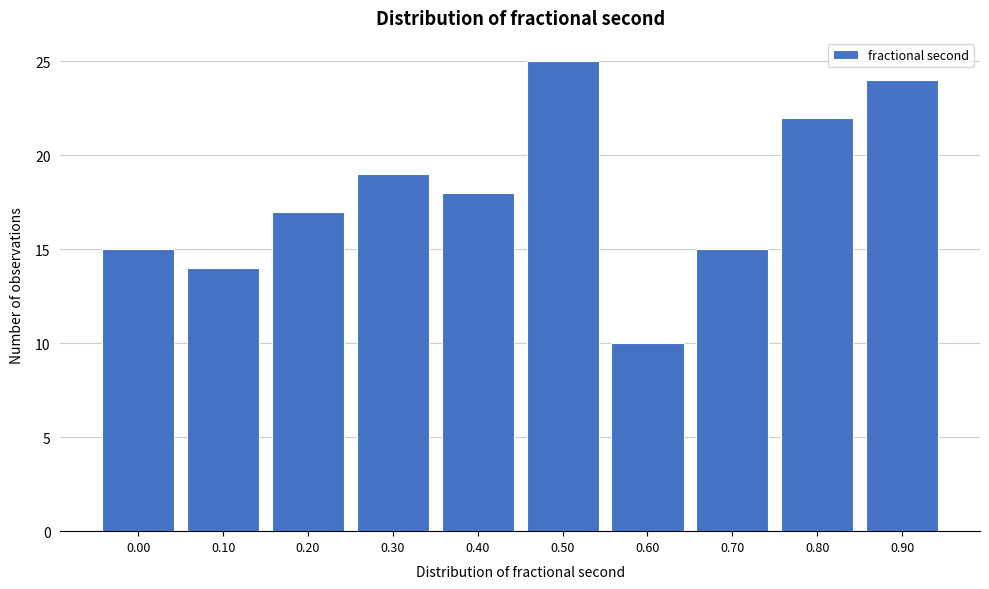

Reading left to right, extract all data points from this chart.

0.00=15	0.10=14	0.20=17	0.30=19	0.40=18	0.50=25	0.60=10	0.70=15	0.80=22	0.90=24